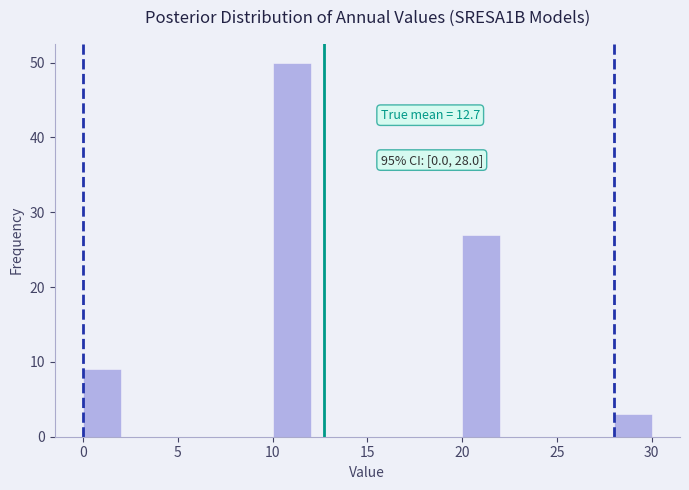

Over which range of the x-axis is the bar tallest?

10 to 12